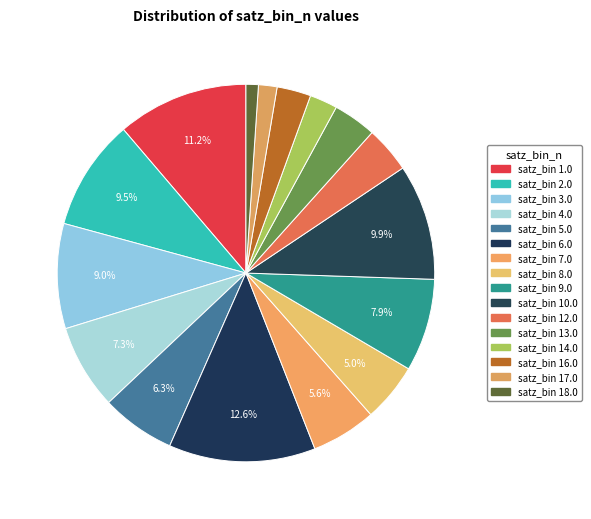

Count the number of slices in the pie.

16